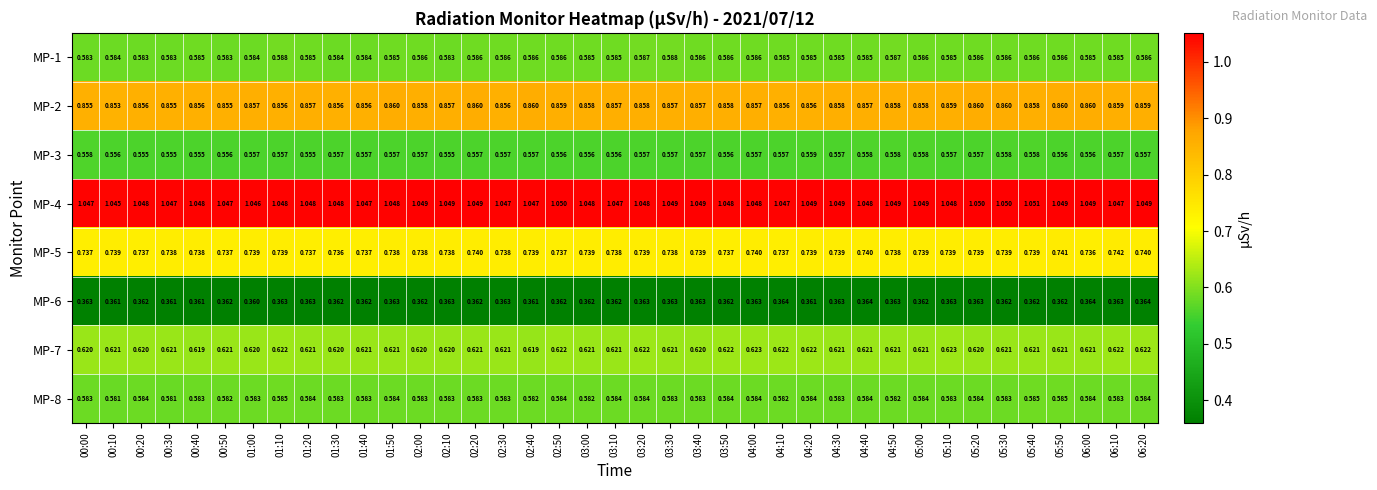

Is the value of MP-4 at 00:00 greater than the value of MP-3 at 06:20?

Yes